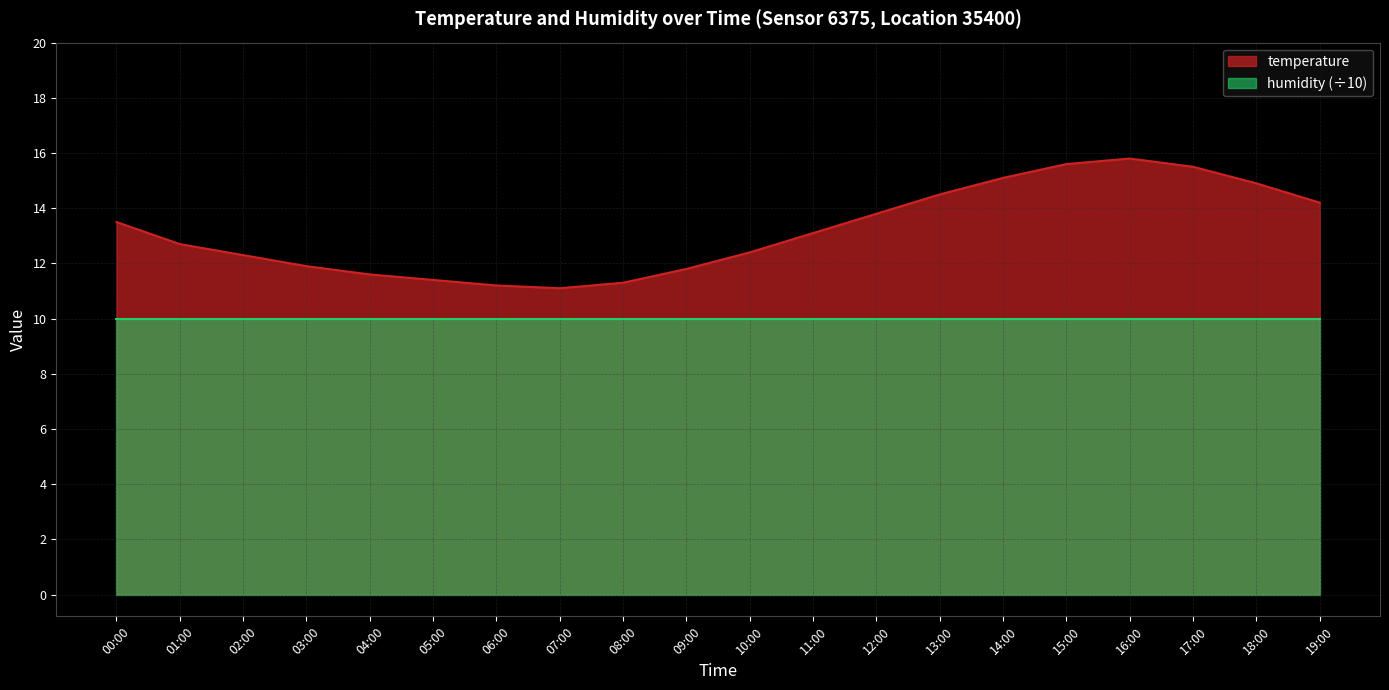

What is the label of the 17th point from the left?

16:00